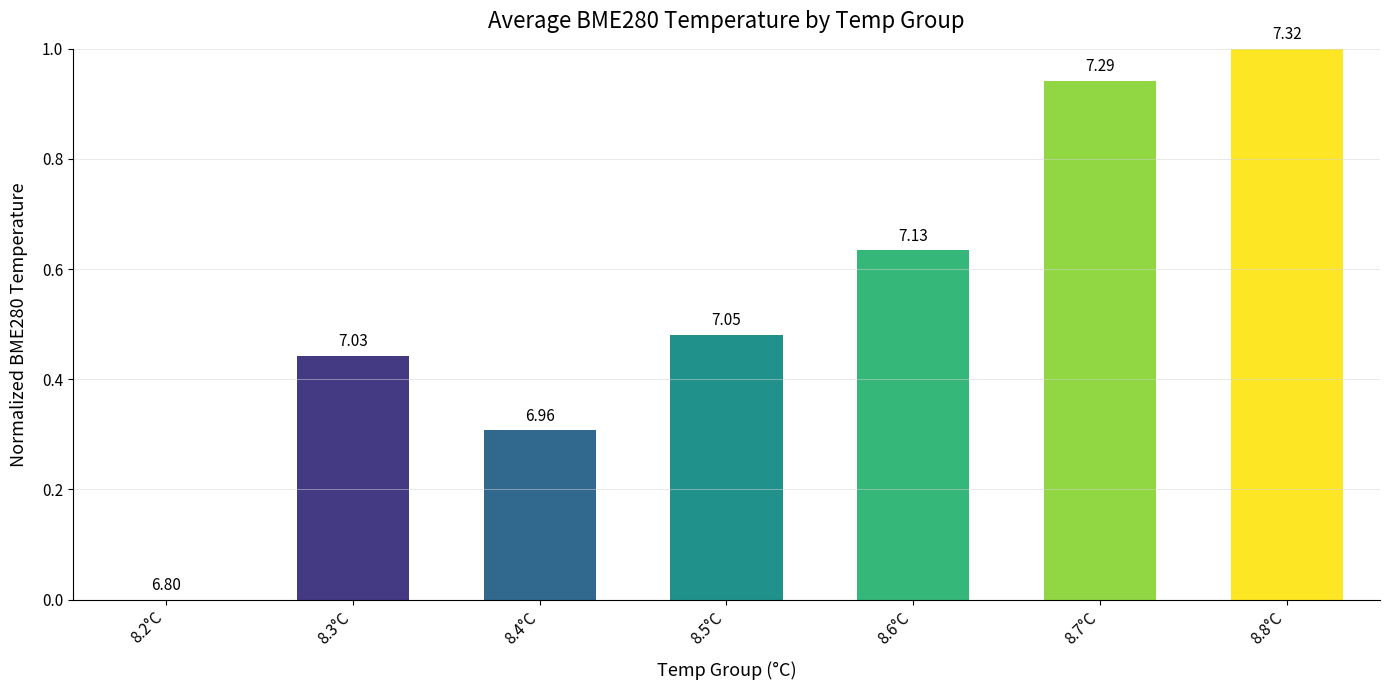

What position from the left is 8.2°C?

1